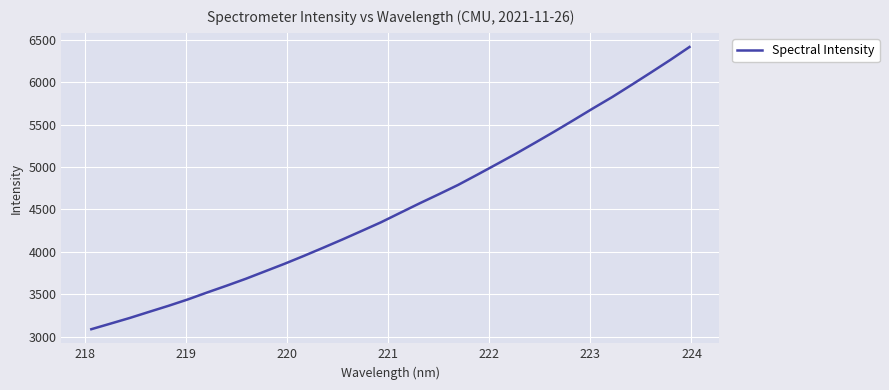

What is the greatest value displayed?

6414.0